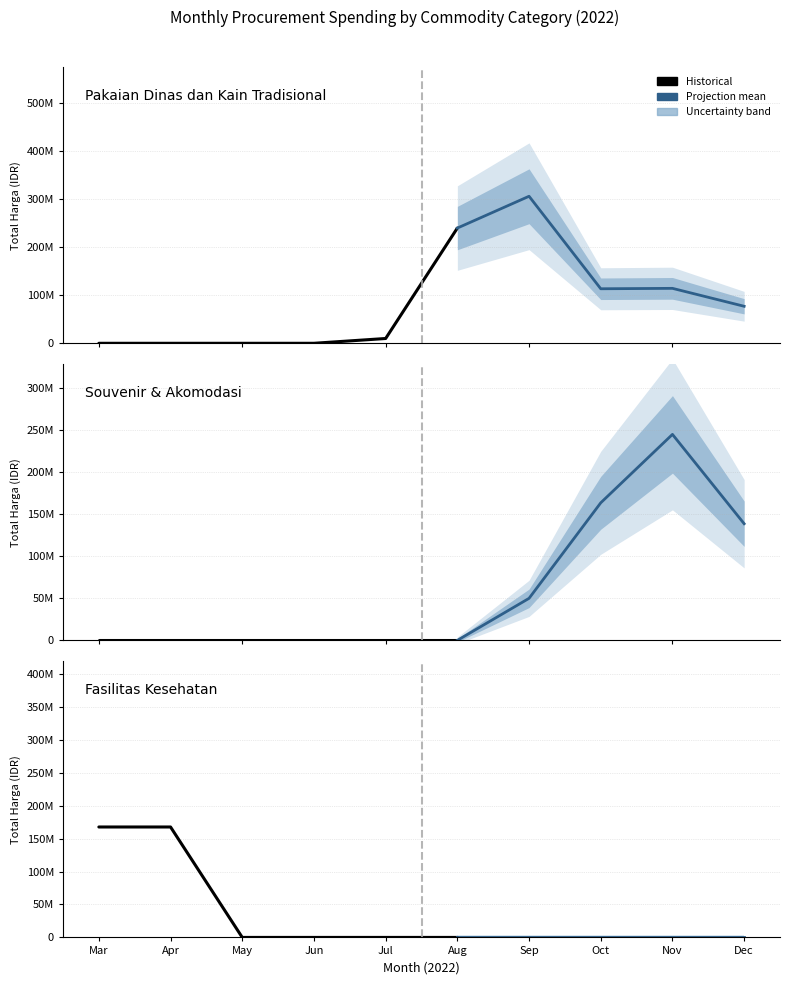

True or false: Fasilitas Kesehatan and Pakaian Dinas dan Kain Tradisional intersect in this chart.

False